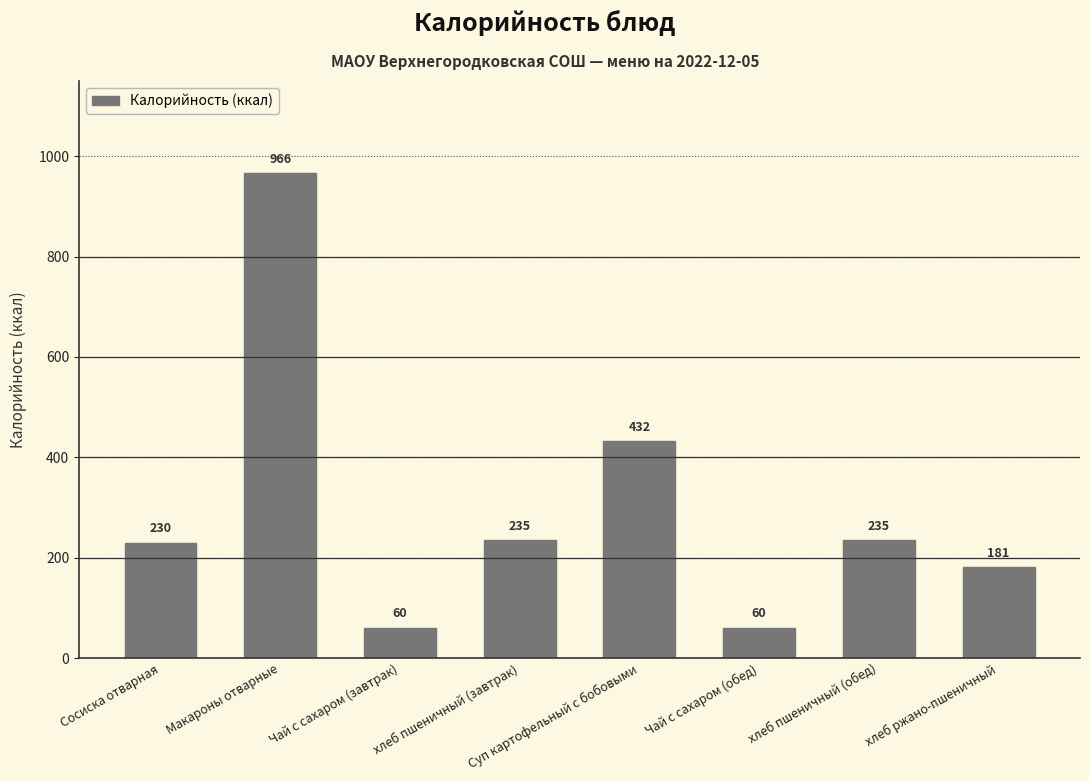

At which category does the chart reach its peak across all series?

Макароны отварные